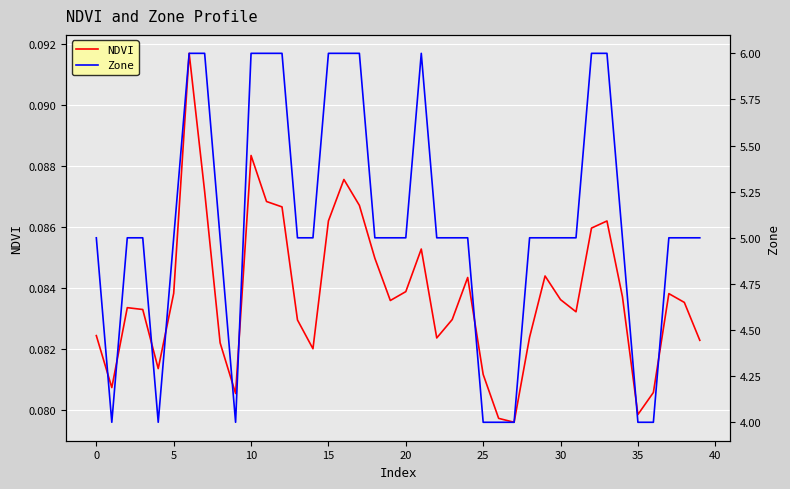

Is this an area chart (filled region under the line)?

No